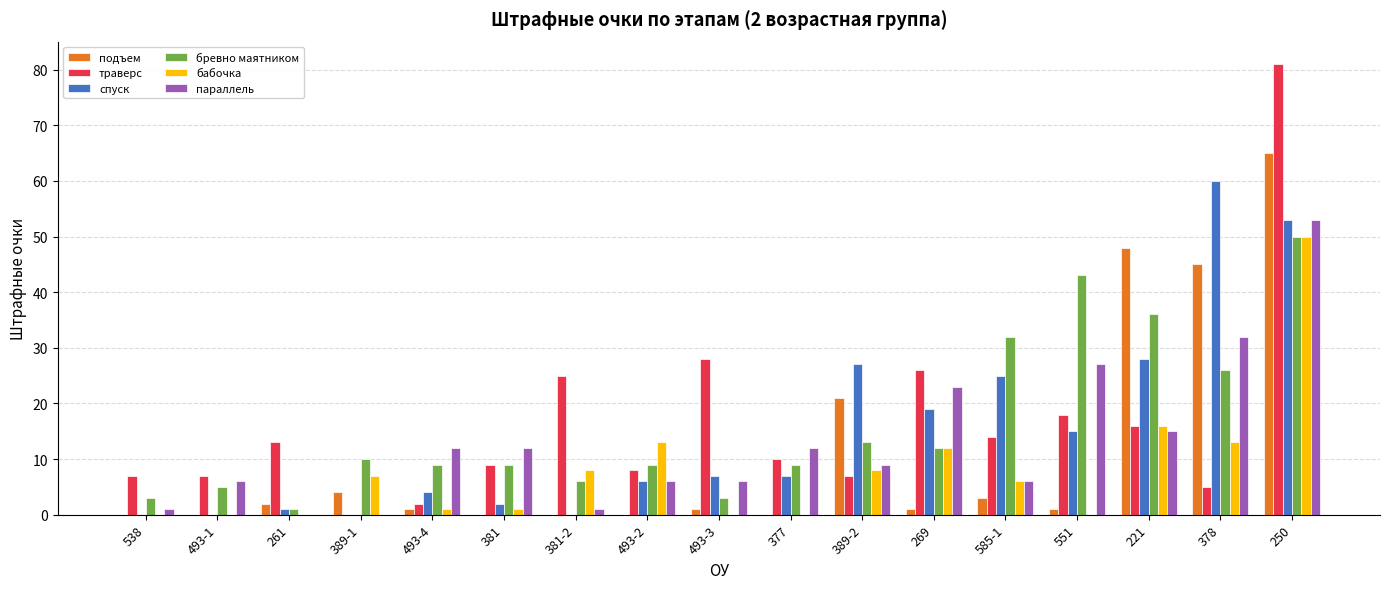

The параллель series shows 21 at 221. True or false?

False